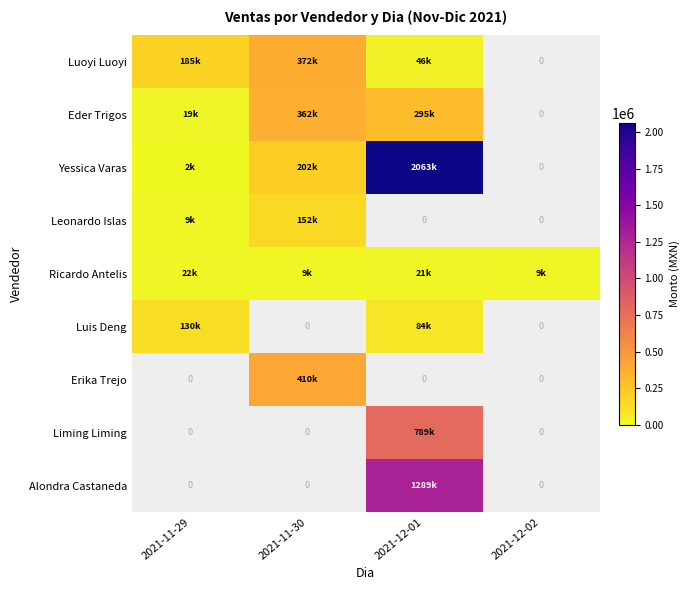

Which category has the lowest value in the Erika Trejo series?

2021-11-29